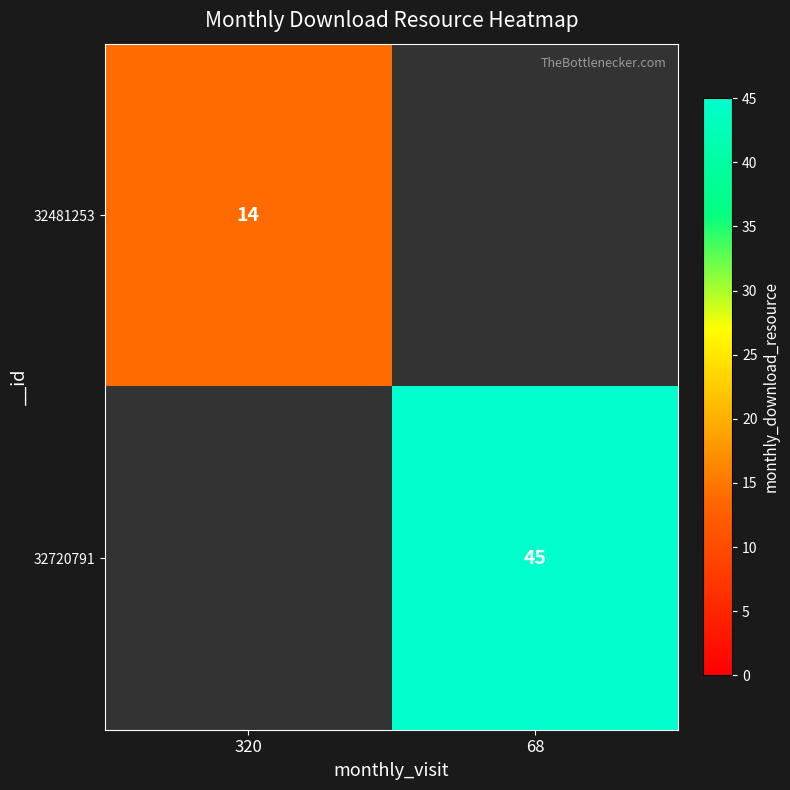

Is it true that 32720791 equals 45 at 68?

True